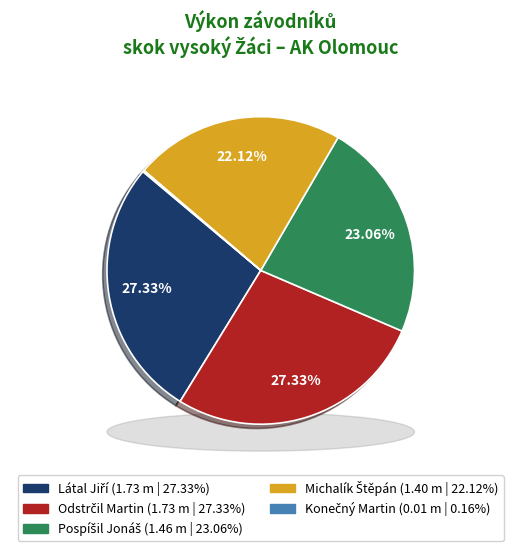

Combined, what portion of the pie is Michalík Štěpán and Odstrčil Martin?

49.4%